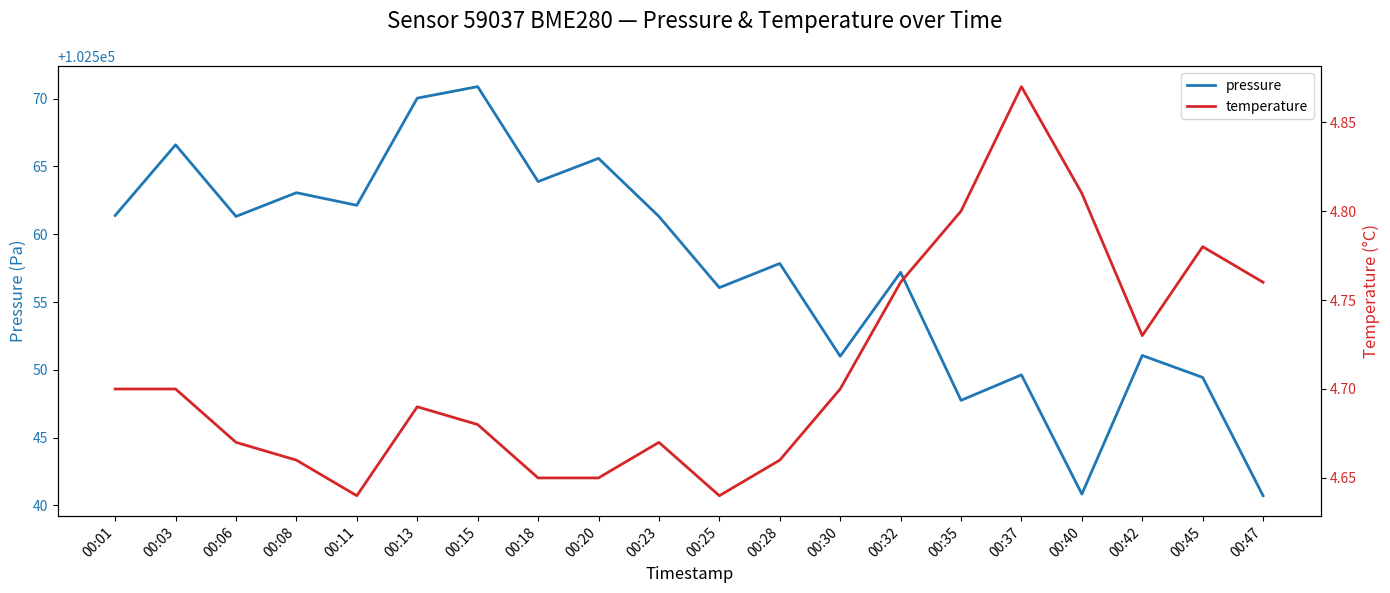

Rank the categories by temperature value from lowest to highest.

00:11, 00:25, 00:18, 00:20, 00:08, 00:28, 00:06, 00:23, 00:15, 00:13, 00:01, 00:03, 00:30, 00:42, 00:32, 00:47, 00:45, 00:35, 00:40, 00:37